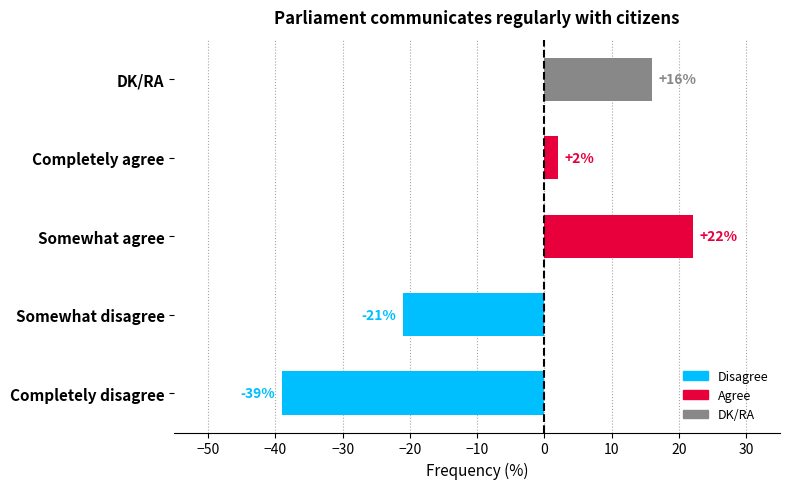

What is the change in value from Somewhat disagree to Somewhat agree?

+43